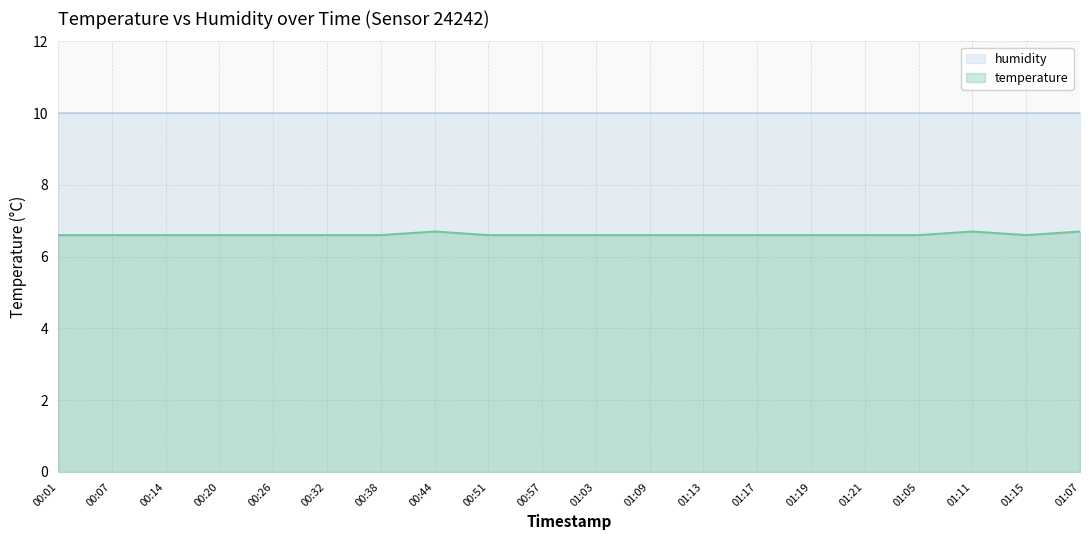

What is the difference between the second highest and second lowest values?

0.1